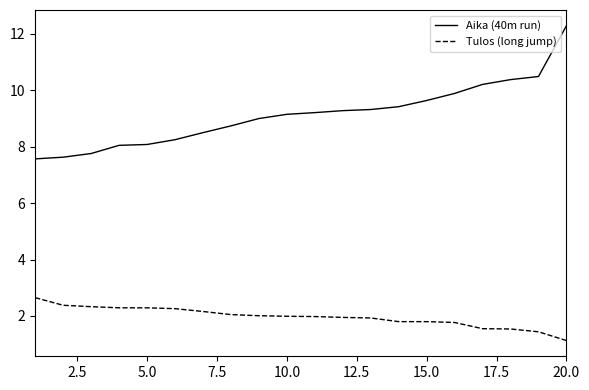

True or false: Tulos (long jump) and Aika (40m run) intersect in this chart.

False